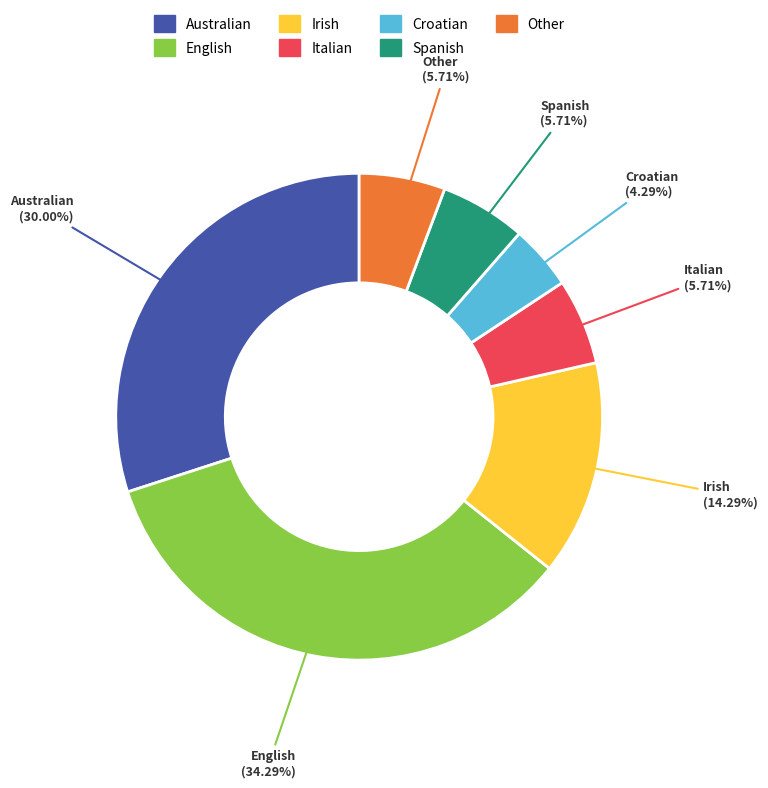

Does any single category account for the majority?

No